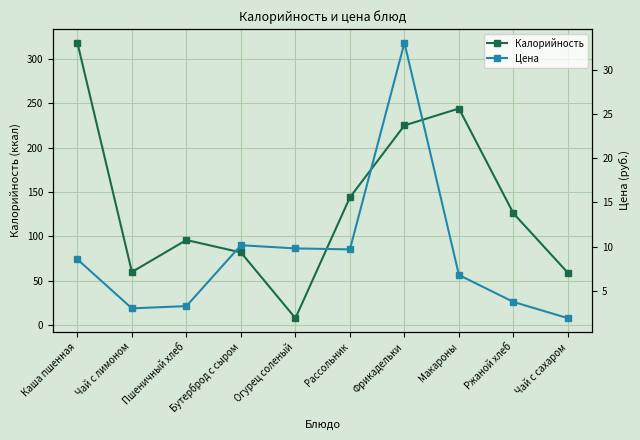

Is it true that Цена equals 8.6 at Каша пшенная?

True